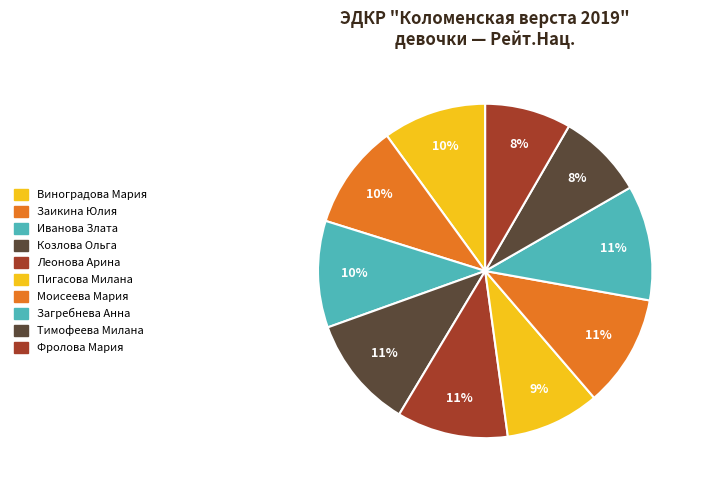

Do Загребнева Анна and Козлова Ольга together represent more than half of the pie?

No